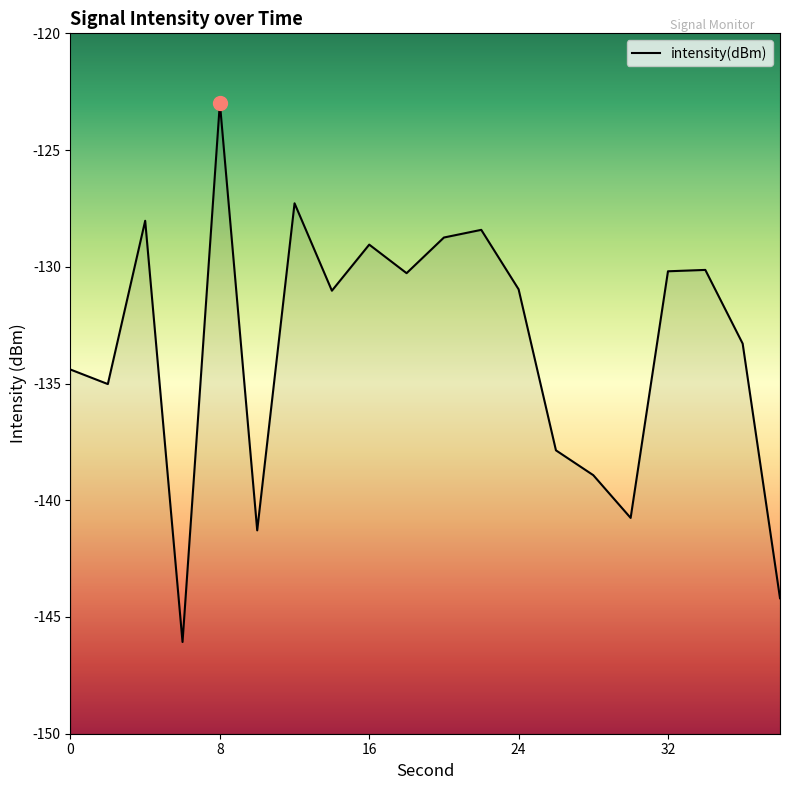

How many data points are above -130?

6